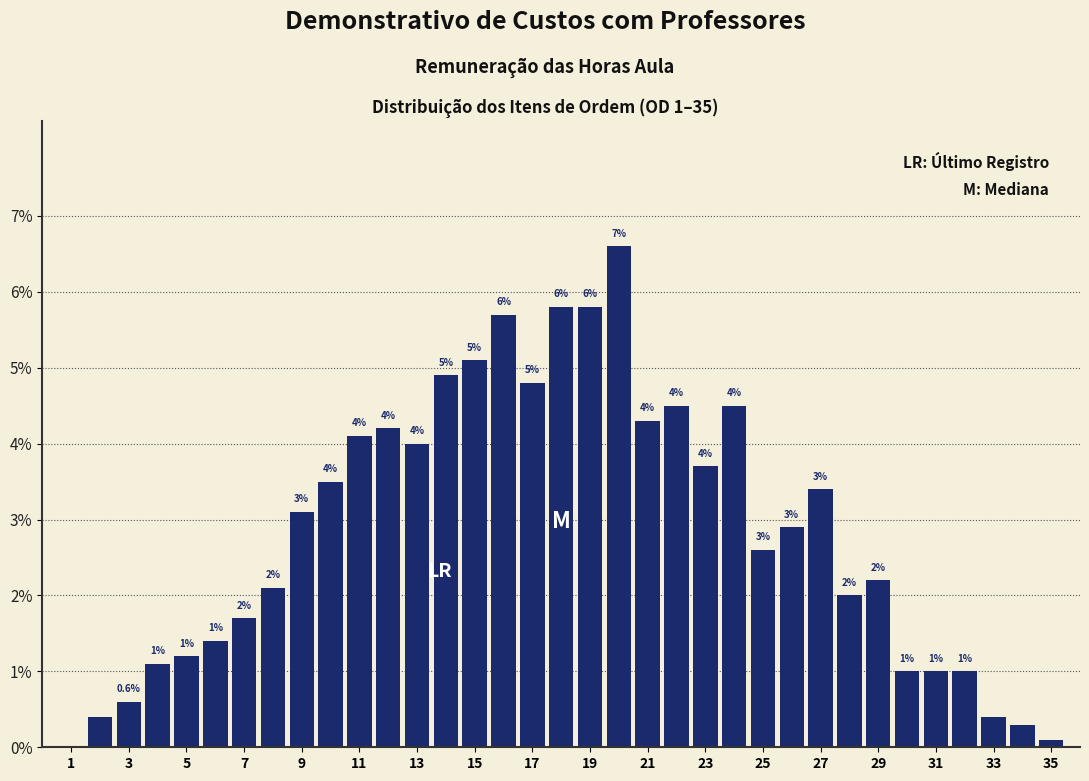

Over which range of the x-axis is the bar tallest?

19.5 to 20.5